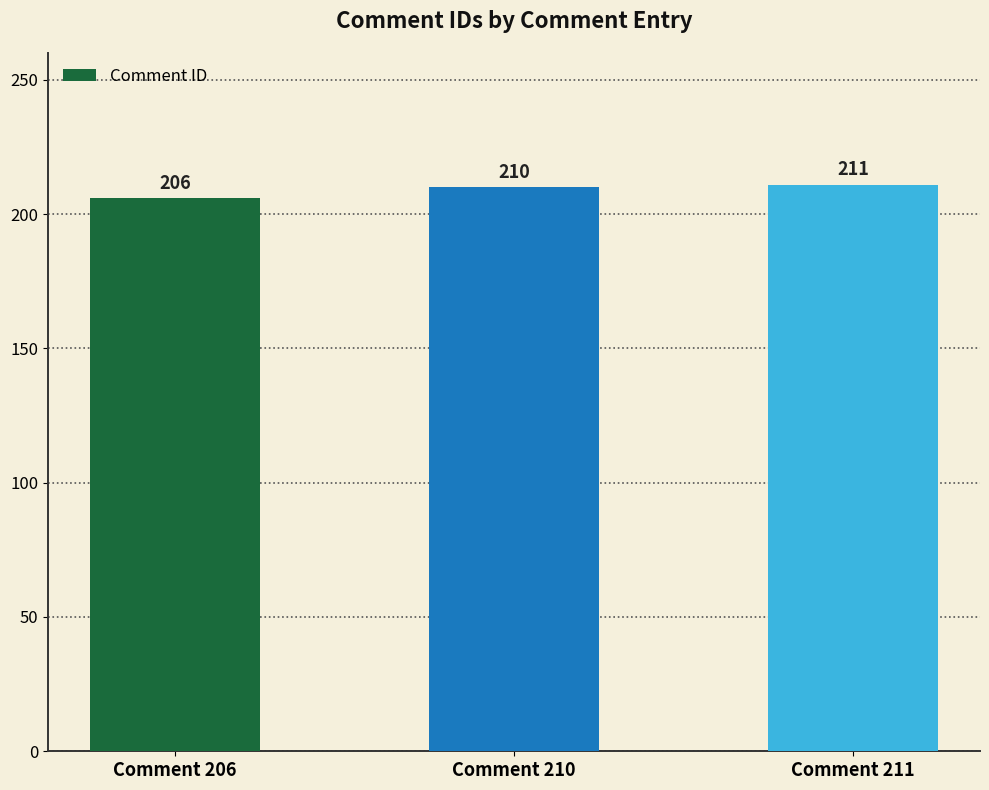

Does the chart contain any negative values?

No